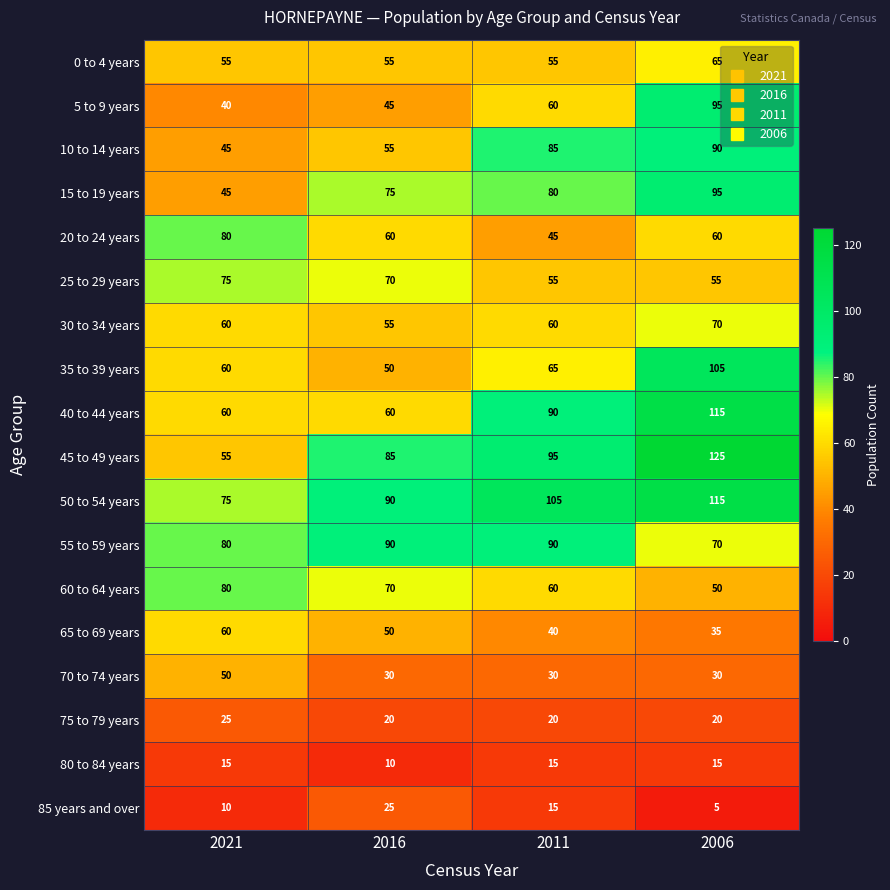

Where does the 60 to 64 years series first go above 70?

2021